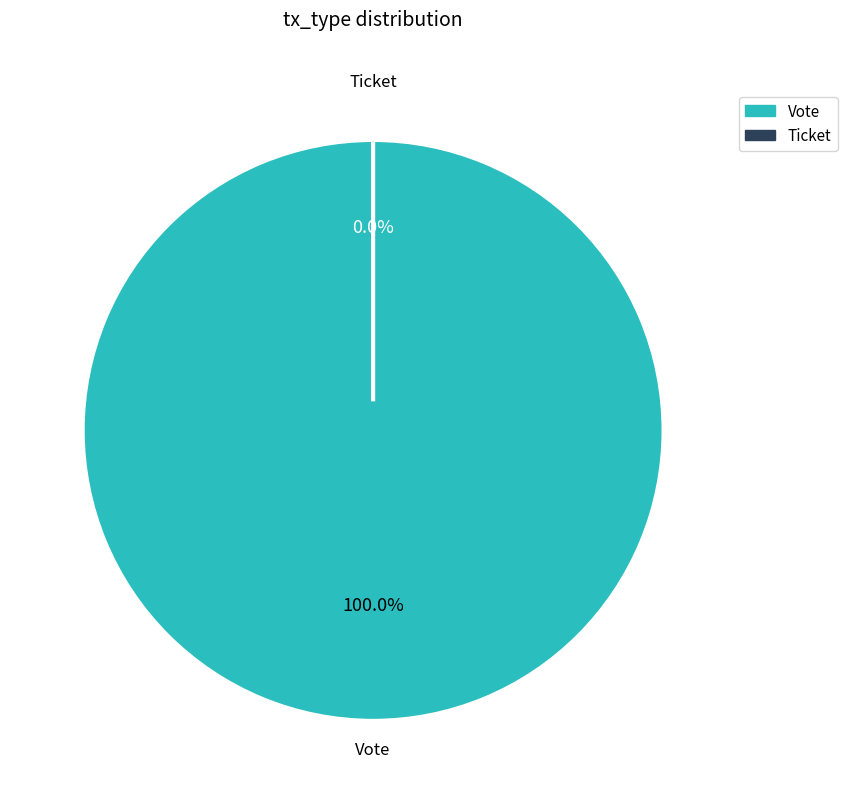

The Vote slice represents 92% of the pie. True or false?

False